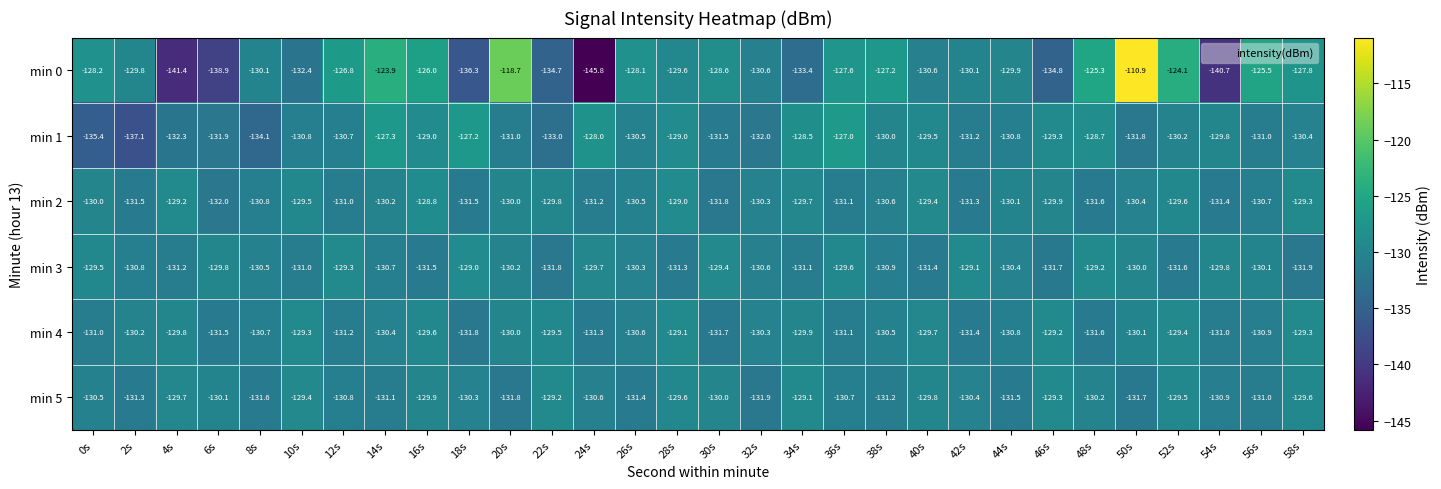

Where does the min 5 series first go above -130?

4s